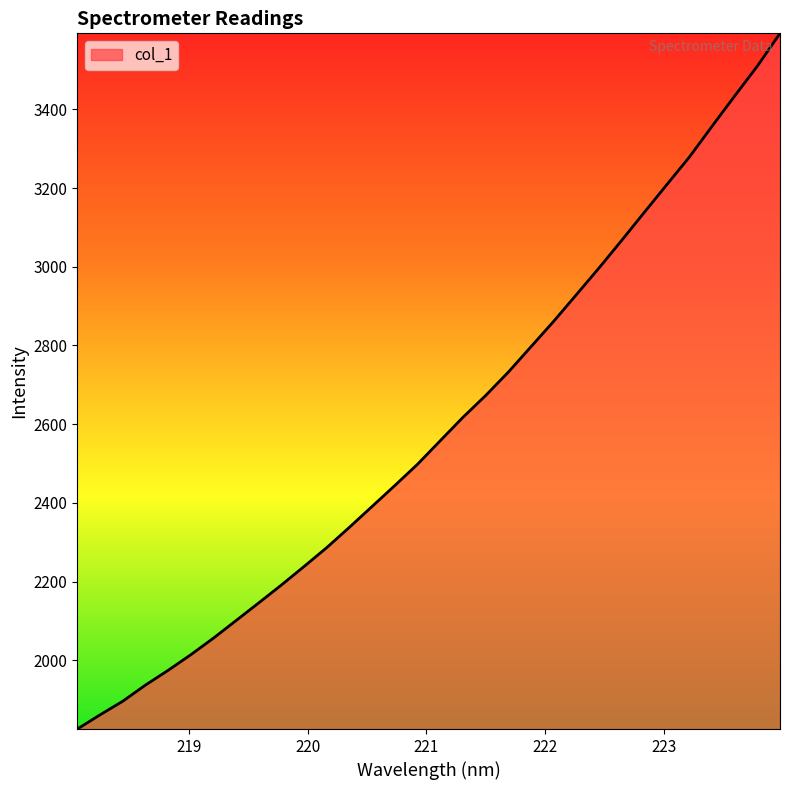

What is the maximum value shown in the chart?

3593.2